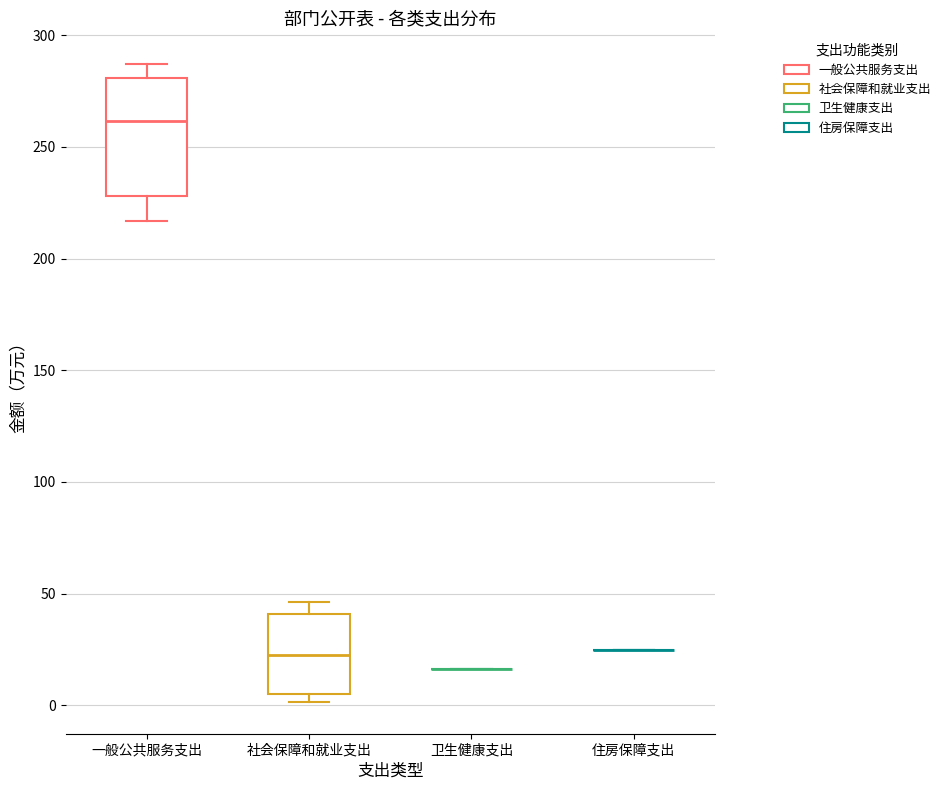

Reading left to right, read every box against the y-axis: the position of its median line, the range the box covers, and the ends of its whiskers. The values are not printed on the chart, so give them approximately, as read against the axis.

一般公共服务支出: median 260, box 230 to 280, whiskers 215 to 285
社会保障和就业支出: median 20, box 5 to 40, whiskers 0 to 45
卫生健康支出: box collapsed to a line at 15, whiskers 15 to 15
住房保障支出: box collapsed to a line at 25, whiskers 25 to 25